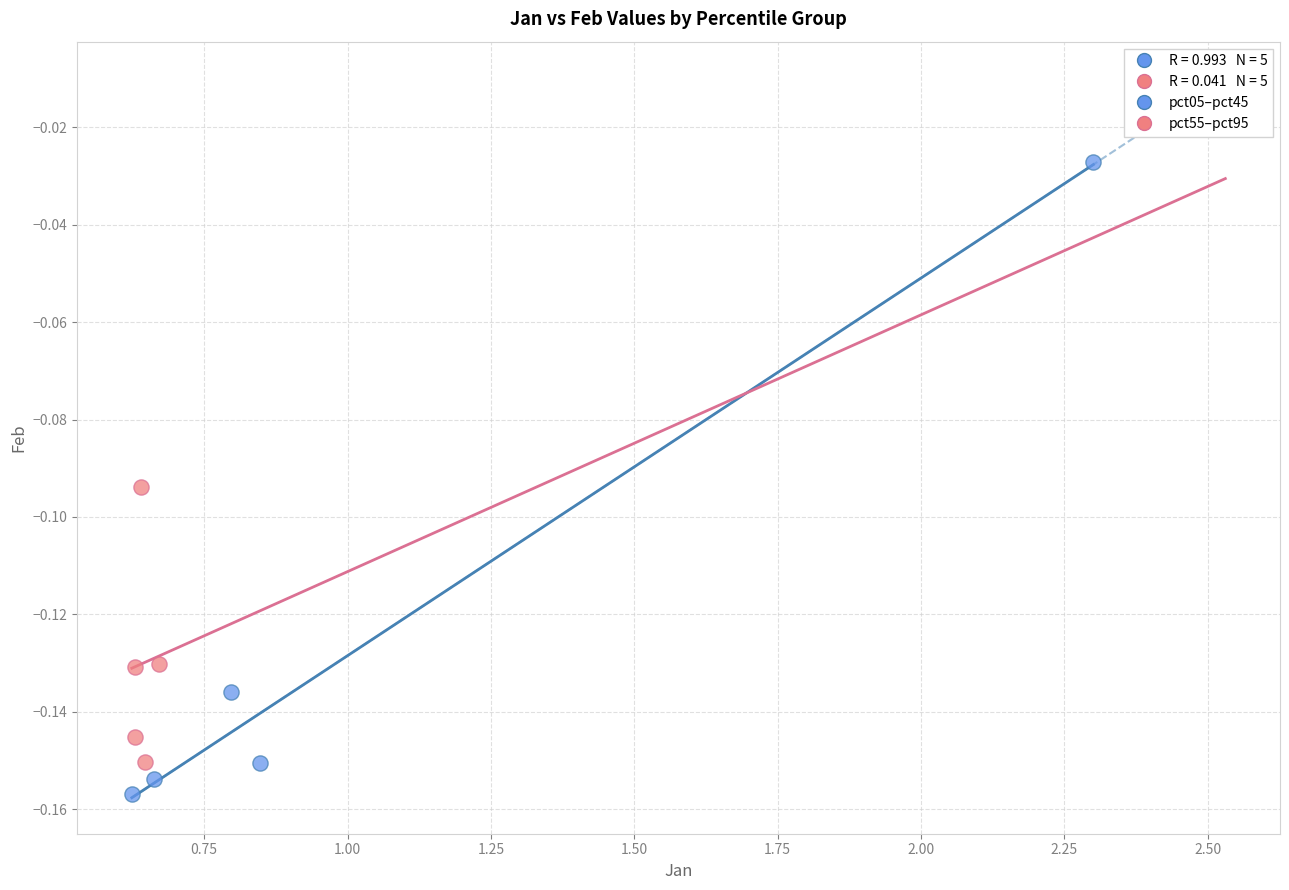

Which series contains the lowest Y value?

pct05–pct45